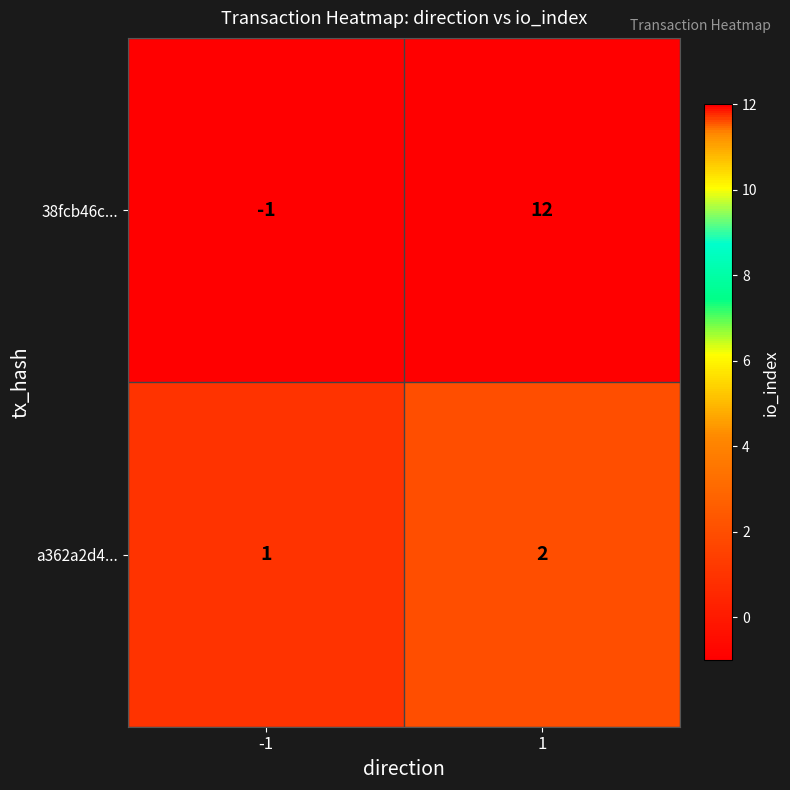

The value of a362a2d4... at 1 is 3. True or false?

False